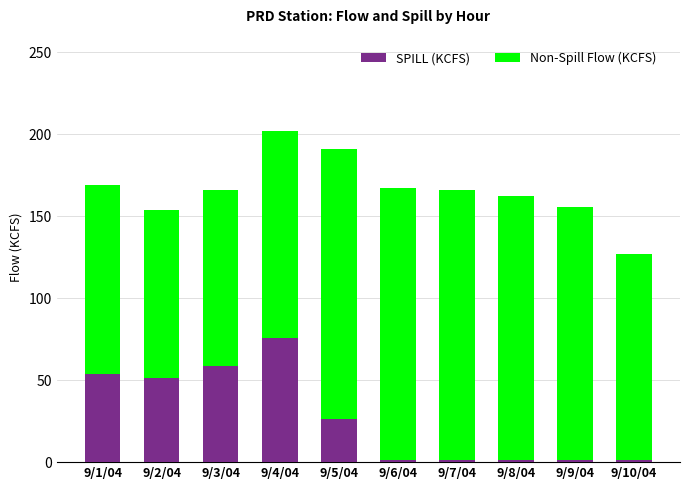

At which category is the sum across all series the highest?

9/4/04